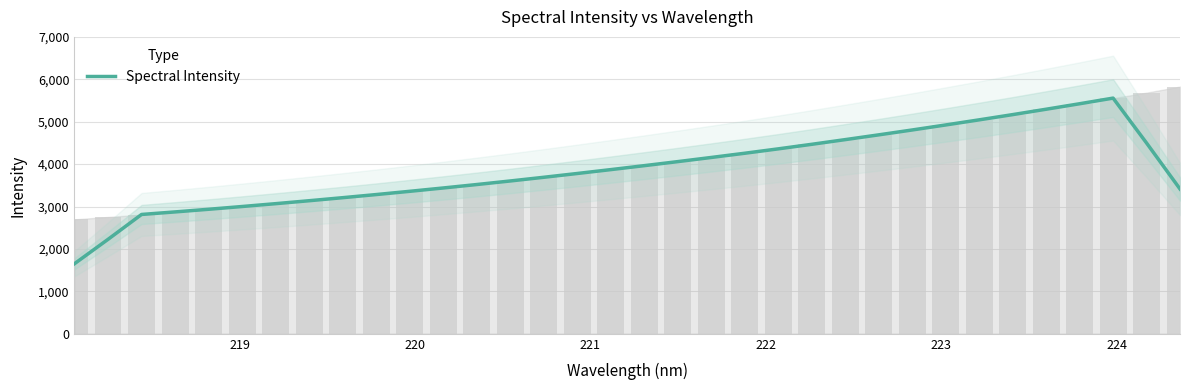

How many data points are less than 3871?

17